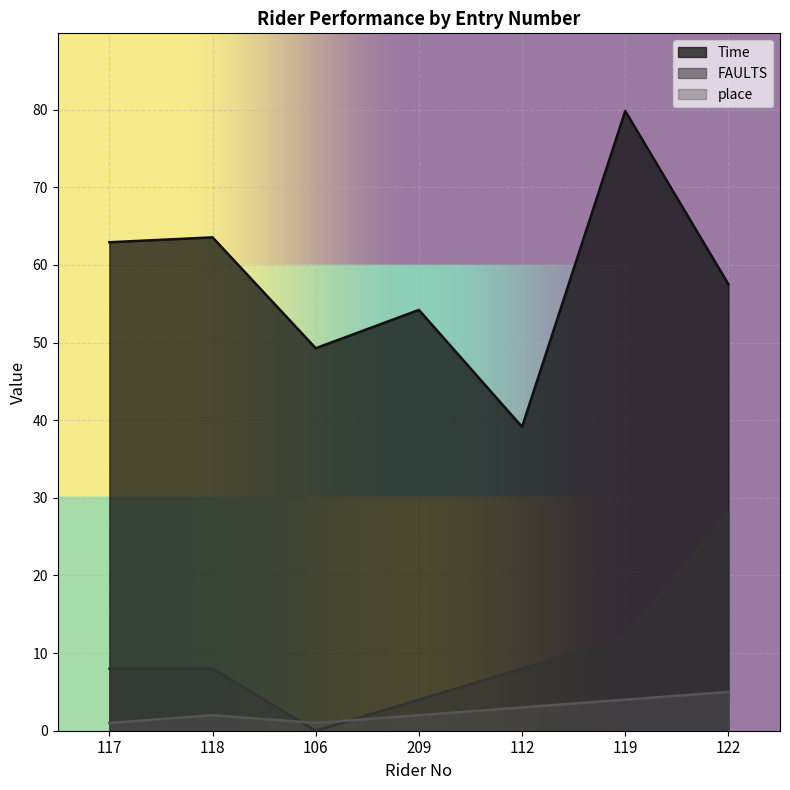

What are all the series names shown in the legend?

Time, FAULTS, place